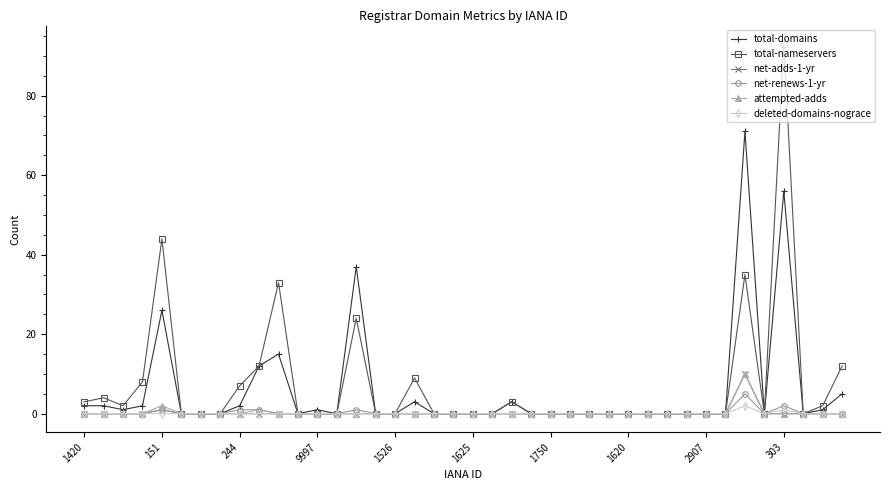

How many categories are shown in the chart?

40